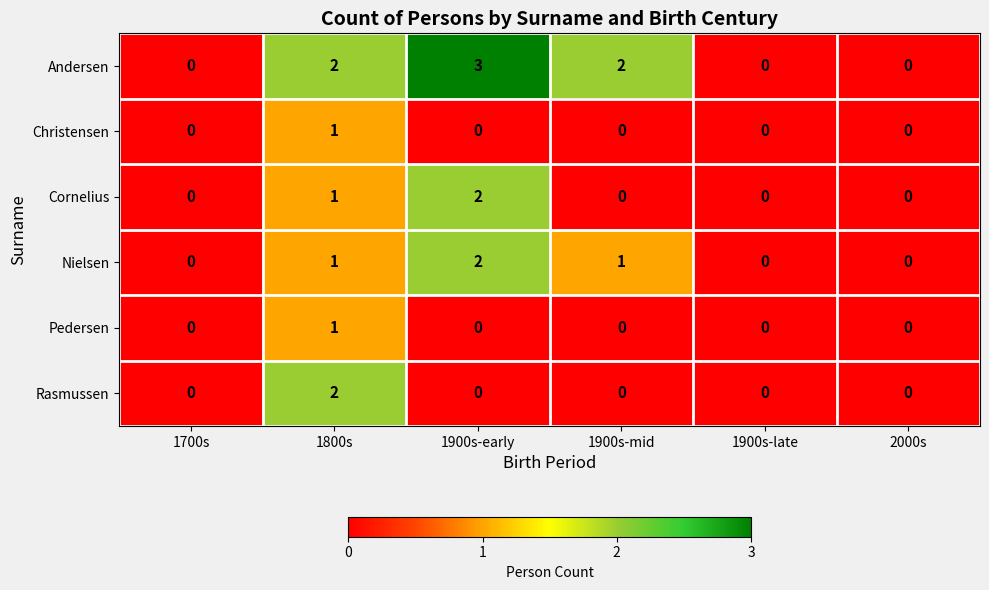

Which series has the largest total across all categories?

Andersen